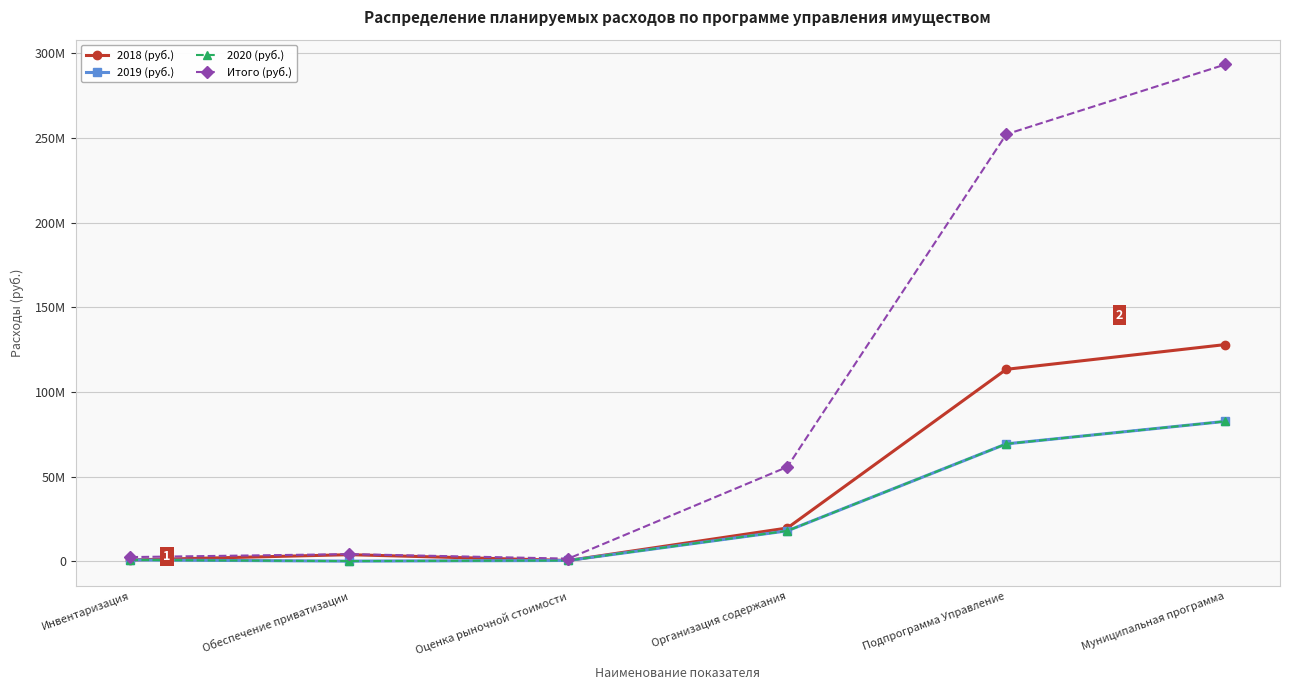

Which has a higher value, Инвентаризация or Организация содержания?

Организация содержания